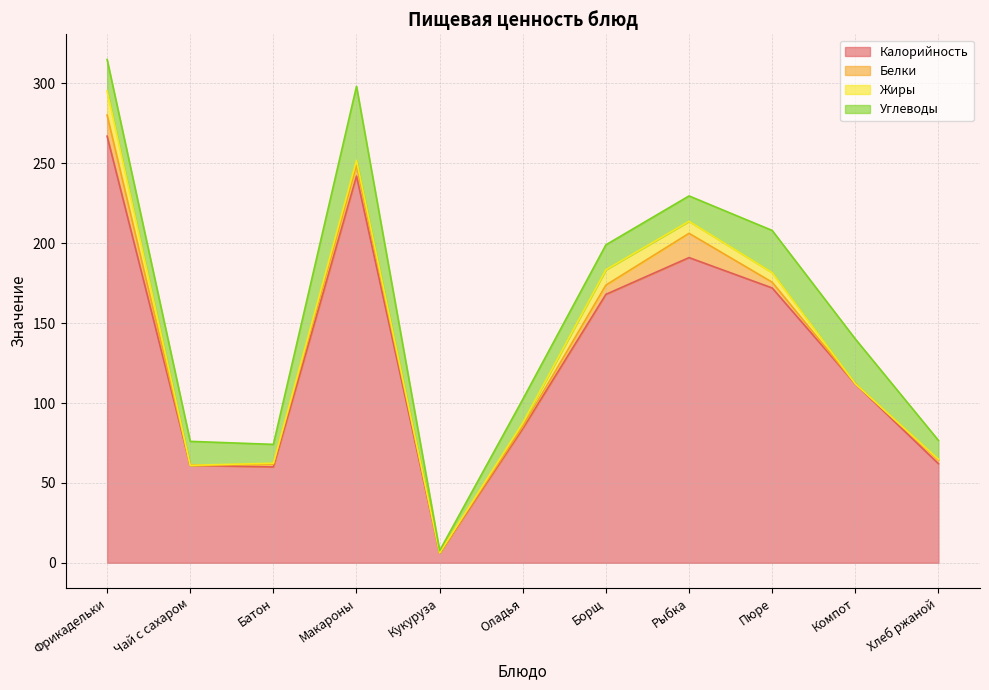

Which series has the widest spread of values?

Калорийность